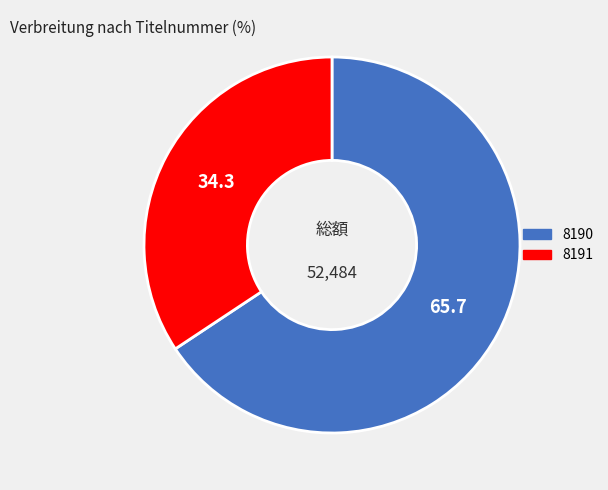

What is the ratio of the value at 8190 to the value at 8191?

1.9